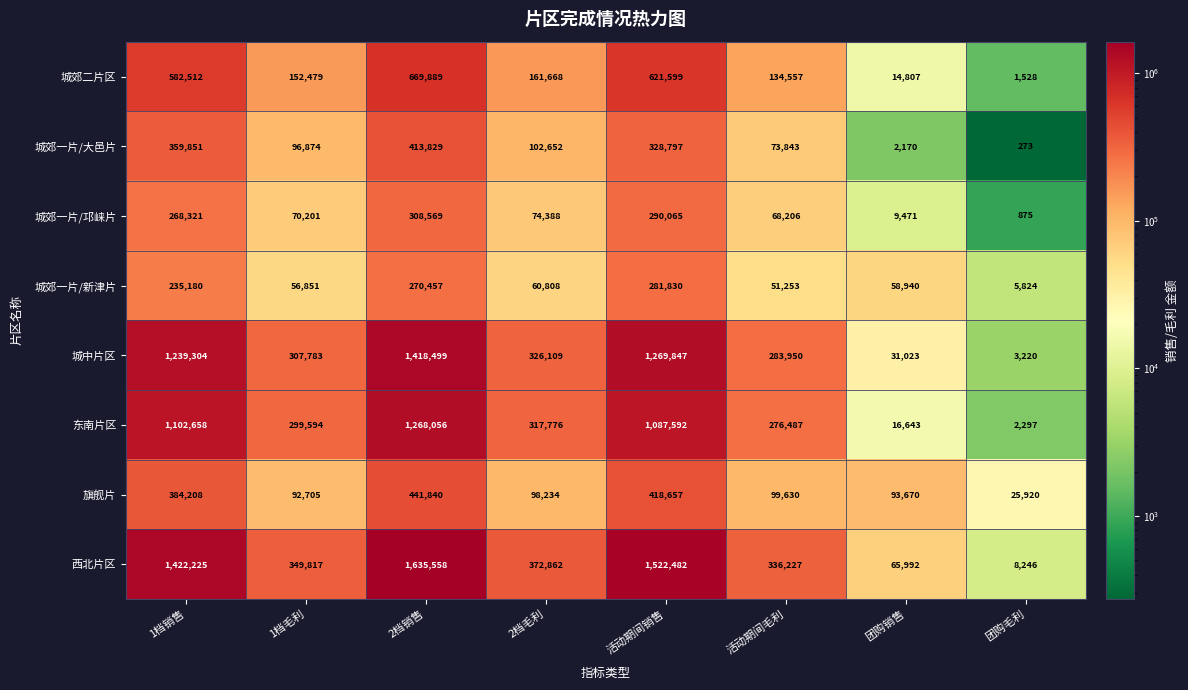

Which series has the largest total across all categories?

西北片区